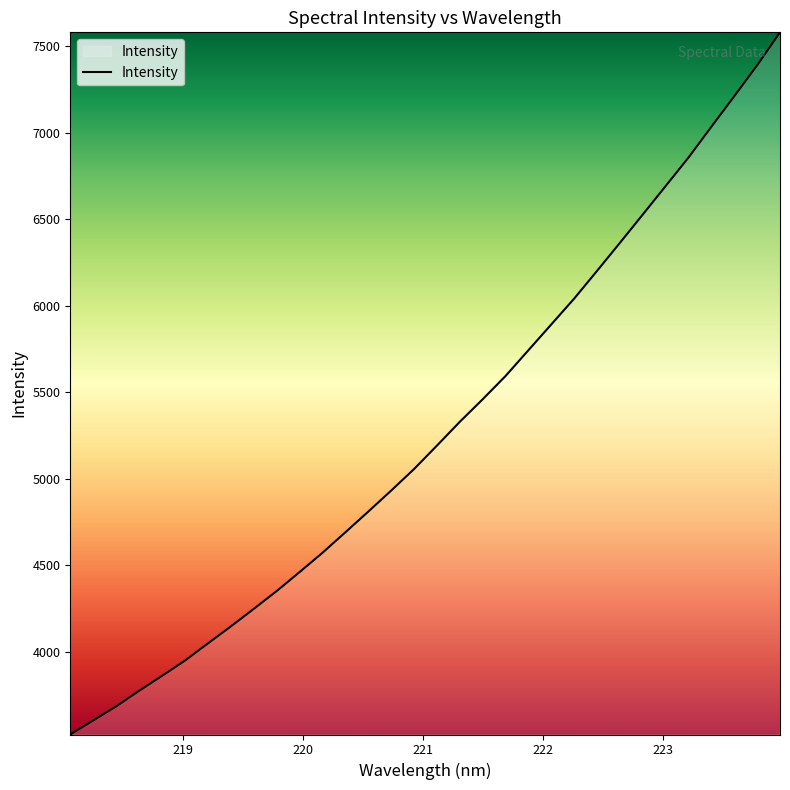

What is the difference between the maximum and minimum values?

4060.8